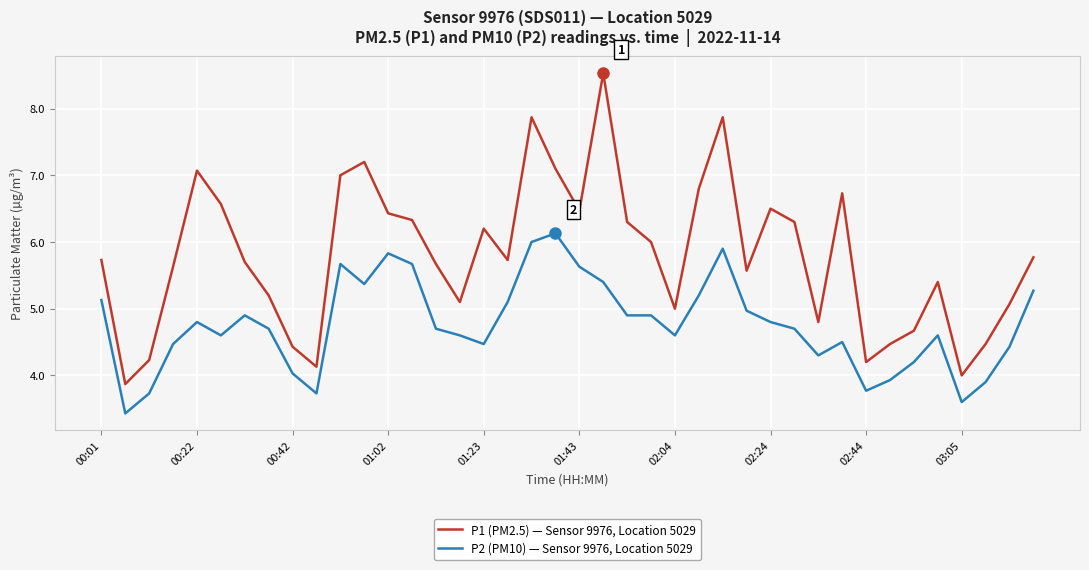

What are all the series names shown in the legend?

P1 (PM2.5) — Sensor 9976, Location 5029, P2 (PM10) — Sensor 9976, Location 5029